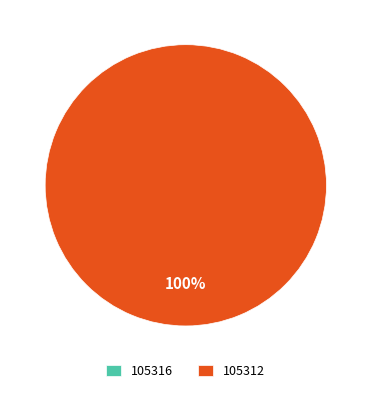

To the nearest percent, what is the combined percentage of 105316 and 105312?

100%